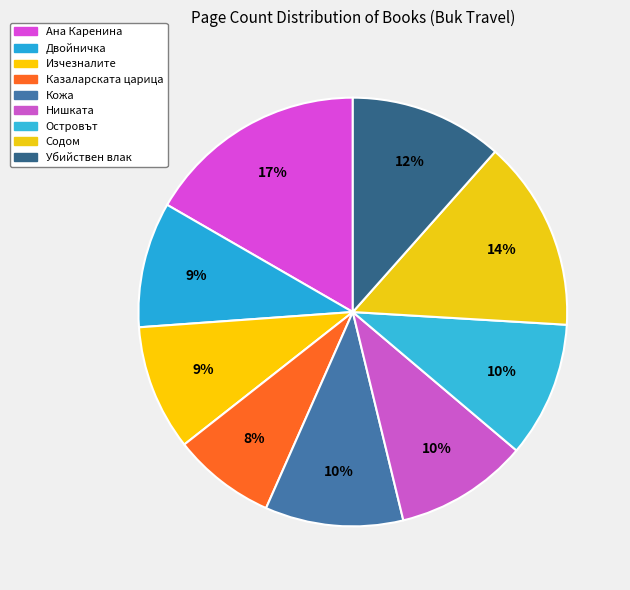

What percentage is the Убийствен влак slice, to the nearest percent?

12%